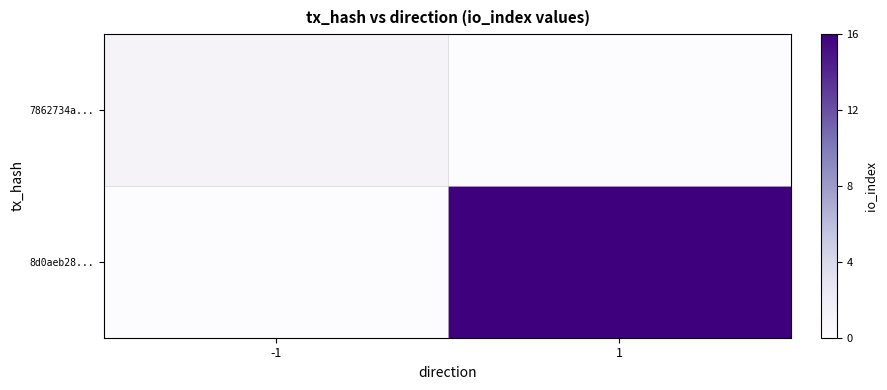

Which series has the largest total across all categories?

8d0aeb28...